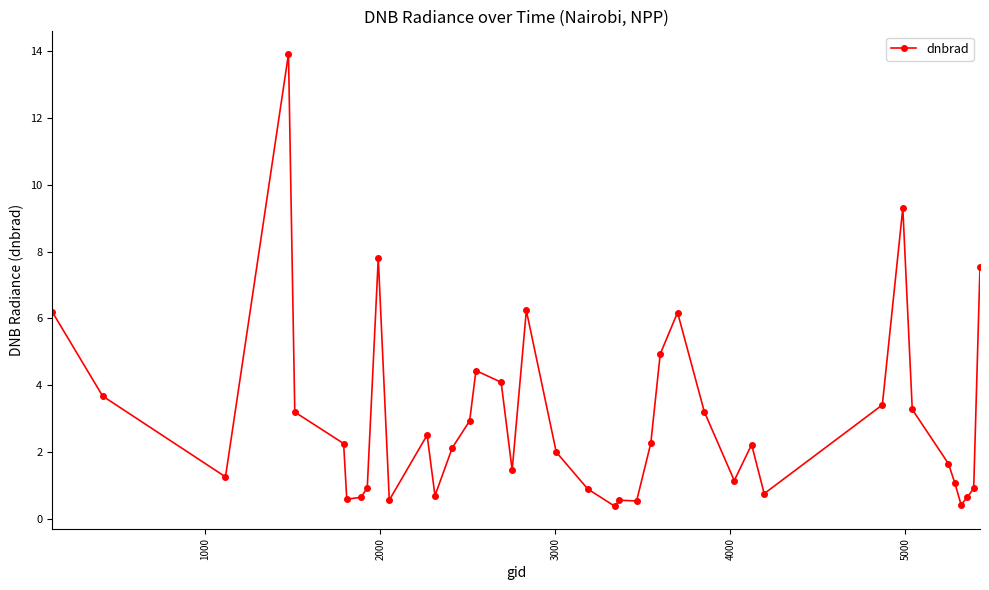

What is the average value?

3.0